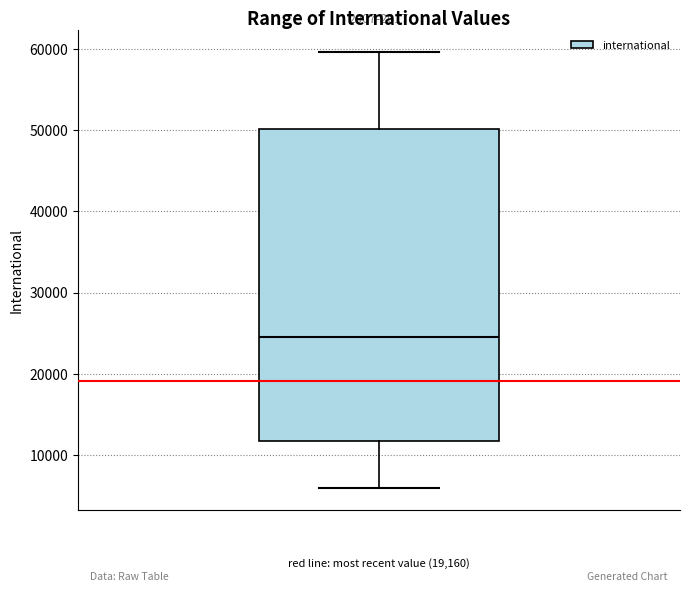

Where is the upper edge of the box on the y-axis? The values are not printed on the chart, so give them approximately, as read against the axis.

50000